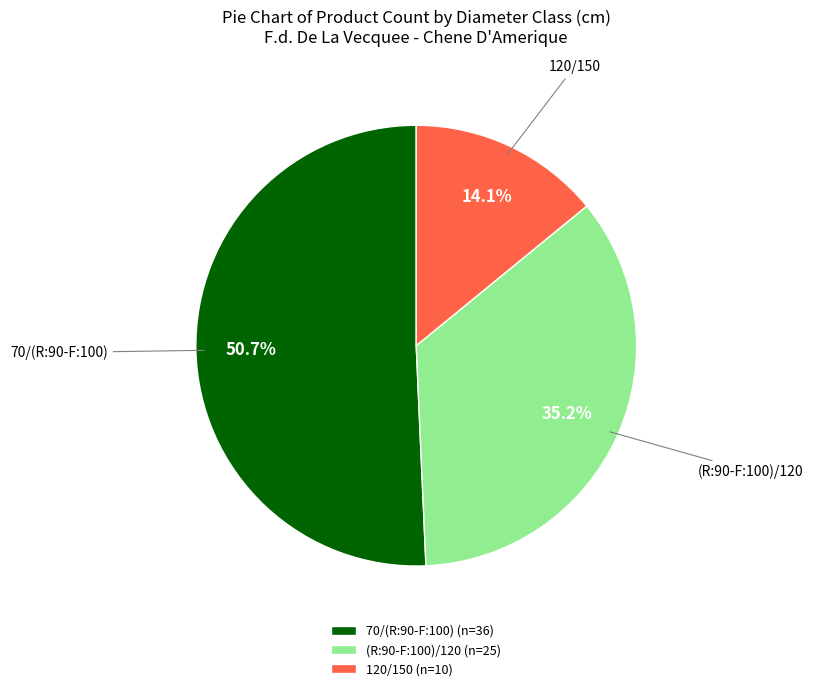

Combined, do 120/150 and 70/(R:90-F:100) account for over 50%?

Yes